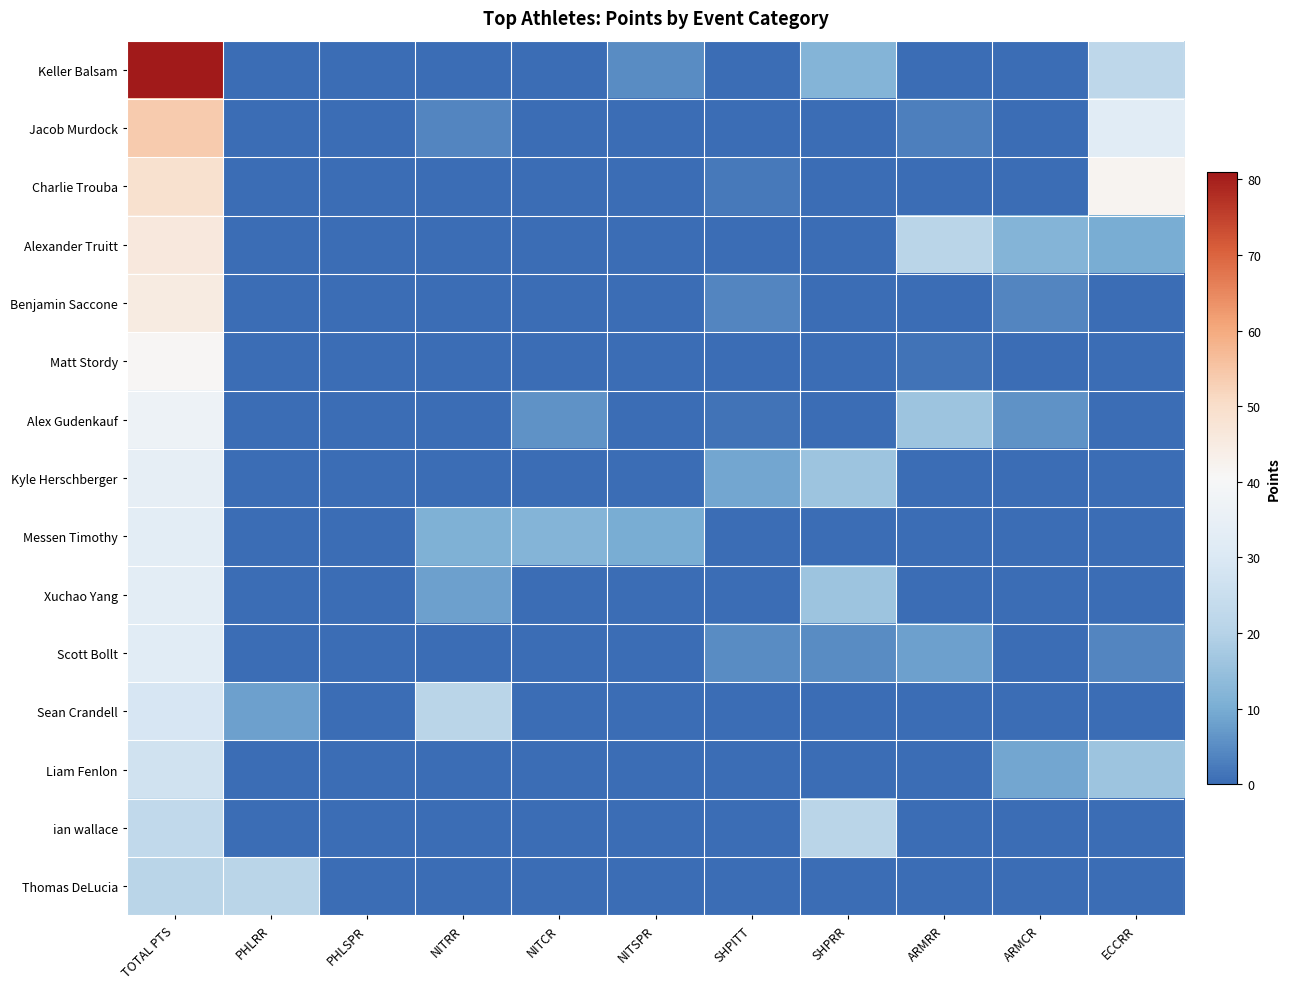

Reading right to left, transcribe all the data shown in this chart.

Keller Balsam: ECCRR=22	ARMCR=0	ARMRR=0	SHPRR=12	SHPITT=0	NITSPR=5	NITCR=0	NITRR=0	PHLSPR=0	PHLRR=0	TOTAL PTS=81
Jacob Murdock: ECCRR=32	ARMCR=0	ARMRR=3	SHPRR=0	SHPITT=0	NITSPR=0	NITCR=0	NITRR=4	PHLSPR=0	PHLRR=0	TOTAL PTS=54
Charlie Trouba: ECCRR=42	ARMCR=0	ARMRR=0	SHPRR=0	SHPITT=2	NITSPR=0	NITCR=0	NITRR=0	PHLSPR=0	PHLRR=0	TOTAL PTS=49
Alexander Truitt: ECCRR=10	ARMCR=12	ARMRR=21	SHPRR=0	SHPITT=0	NITSPR=0	NITCR=0	NITRR=0	PHLSPR=0	PHLRR=0	TOTAL PTS=46
Benjamin Saccone: ECCRR=0	ARMCR=4	ARMRR=0	SHPRR=0	SHPITT=4	NITSPR=0	NITCR=0	NITRR=0	PHLSPR=0	PHLRR=0	TOTAL PTS=45
Matt Stordy: ECCRR=0	ARMCR=0	ARMRR=1	SHPRR=0	SHPITT=0	NITSPR=0	NITCR=0	NITRR=0	PHLSPR=0	PHLRR=0	TOTAL PTS=41
Alex Gudenkauf: ECCRR=0	ARMCR=6	ARMRR=16	SHPRR=0	SHPITT=1	NITSPR=0	NITCR=6	NITRR=0	PHLSPR=0	PHLRR=0	TOTAL PTS=37
Kyle Herschberger: ECCRR=0	ARMCR=0	ARMRR=0	SHPRR=16	SHPITT=9	NITSPR=0	NITCR=0	NITRR=0	PHLSPR=0	PHLRR=0	TOTAL PTS=34
Messen Timothy: ECCRR=0	ARMCR=0	ARMRR=0	SHPRR=0	SHPITT=0	NITSPR=10	NITCR=12	NITRR=11	PHLSPR=0	PHLRR=0	TOTAL PTS=33
Xuchao Yang: ECCRR=0	ARMCR=0	ARMRR=0	SHPRR=16	SHPITT=0	NITSPR=0	NITCR=0	NITRR=8	PHLSPR=0	PHLRR=0	TOTAL PTS=33
Scott Bollt: ECCRR=4	ARMCR=0	ARMRR=8	SHPRR=5	SHPITT=5	NITSPR=0	NITCR=0	NITRR=0	PHLSPR=0	PHLRR=0	TOTAL PTS=32
Sean Crandell: ECCRR=0	ARMCR=0	ARMRR=0	SHPRR=0	SHPITT=0	NITSPR=0	NITCR=0	NITRR=21	PHLSPR=0	PHLRR=8	TOTAL PTS=29
Liam Fenlon: ECCRR=16	ARMCR=9	ARMRR=0	SHPRR=0	SHPITT=0	NITSPR=0	NITCR=0	NITRR=0	PHLSPR=0	PHLRR=0	TOTAL PTS=27
ian wallace: ECCRR=0	ARMCR=0	ARMRR=0	SHPRR=21	SHPITT=0	NITSPR=0	NITCR=0	NITRR=0	PHLSPR=0	PHLRR=0	TOTAL PTS=23
Thomas DeLucia: ECCRR=0	ARMCR=0	ARMRR=0	SHPRR=0	SHPITT=0	NITSPR=0	NITCR=0	NITRR=0	PHLSPR=0	PHLRR=21	TOTAL PTS=21